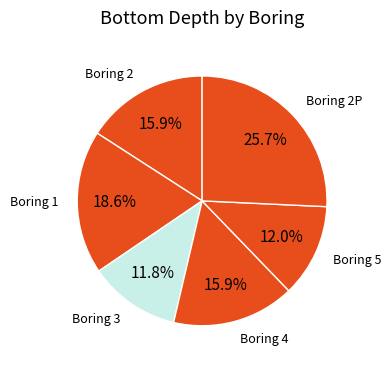

What is the largest slice in the pie chart?

Boring 2P